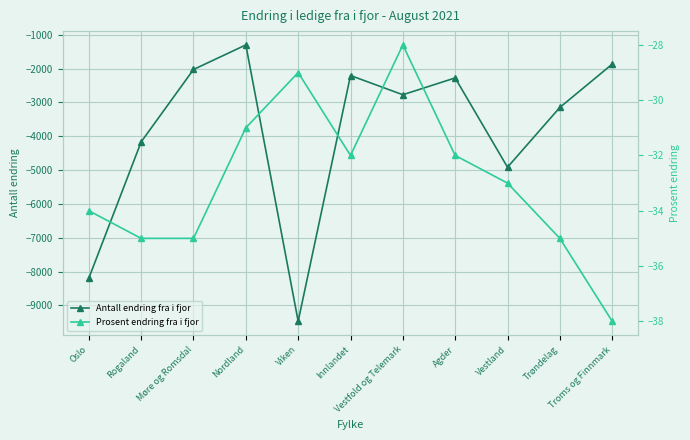

Reading left to right, extract all data points from this chart.

Antall endring fra i fjor: -8193	-4166	-2027	-1301	-9466	-2205	-2773	-2276	-4915	-3148	-1869
Prosent endring fra i fjor: -34	-35	-35	-31	-29	-32	-28	-32	-33	-35	-38